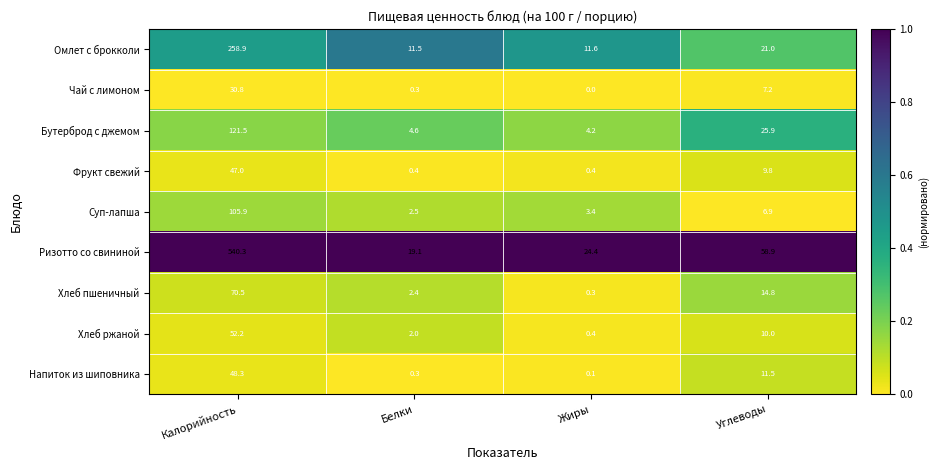

Which series has the largest range (max minus min)?

Ризотто со свининой